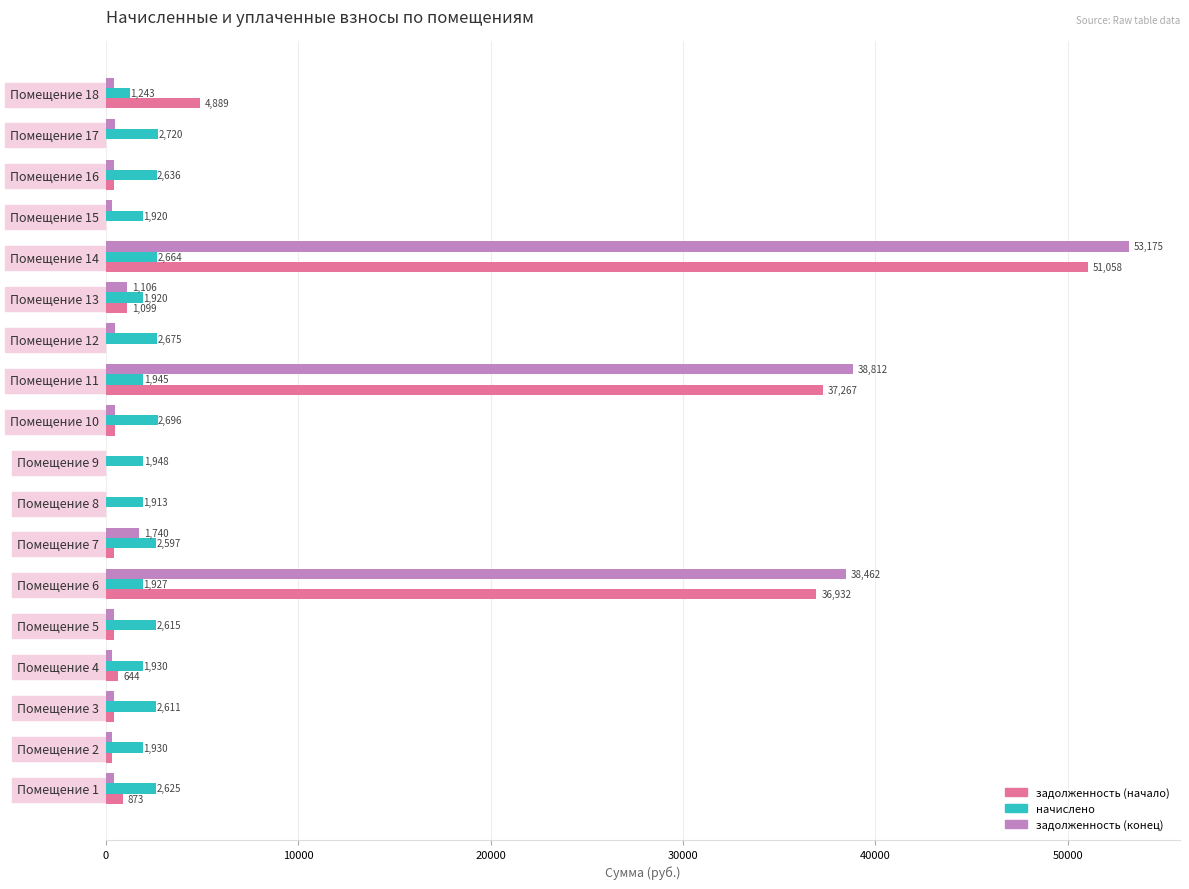

Which series changed the most between Помещение 9 and Помещение 15?

задолженность (конец)